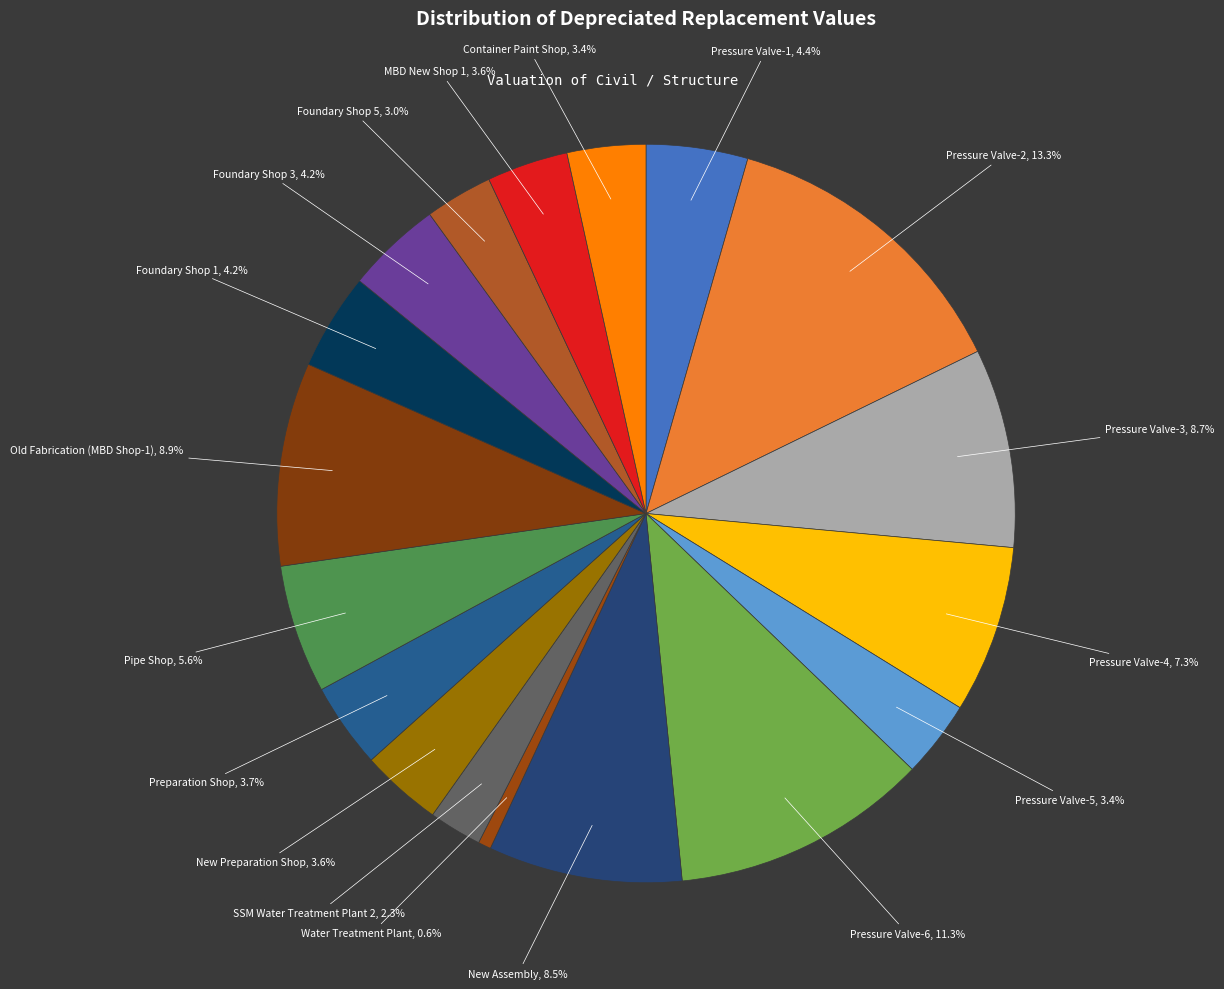

What percentage is the Pressure Valve-2 slice, to the nearest percent?

13%